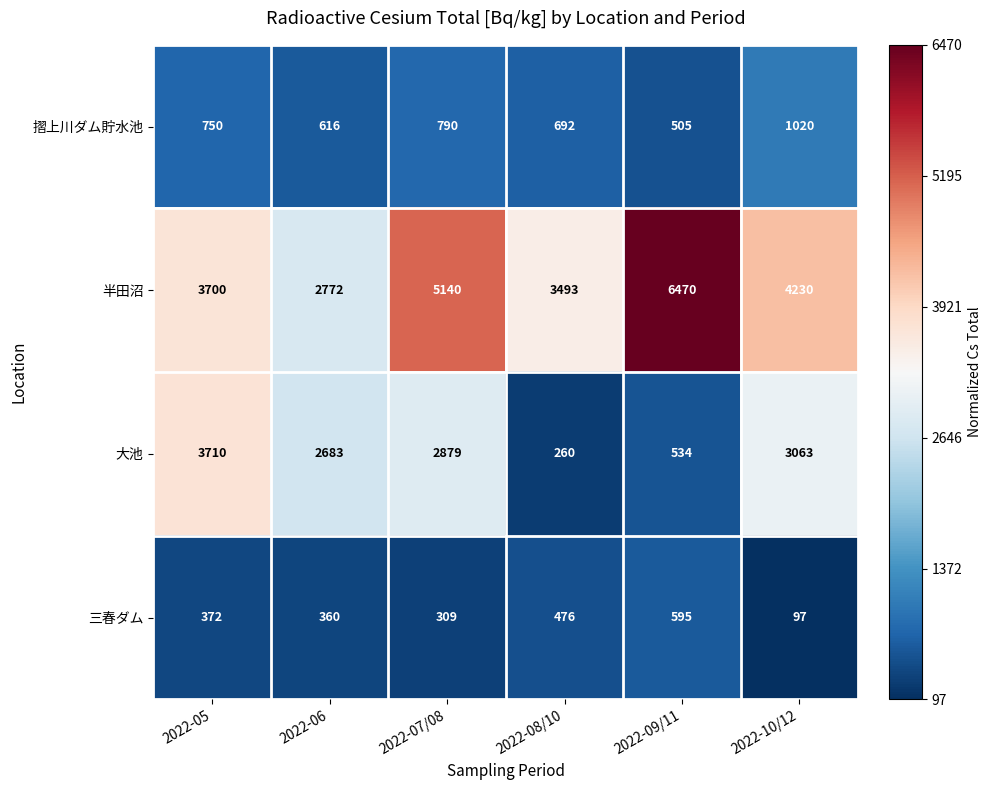

What is the total value across all series at 2022-05?

8532